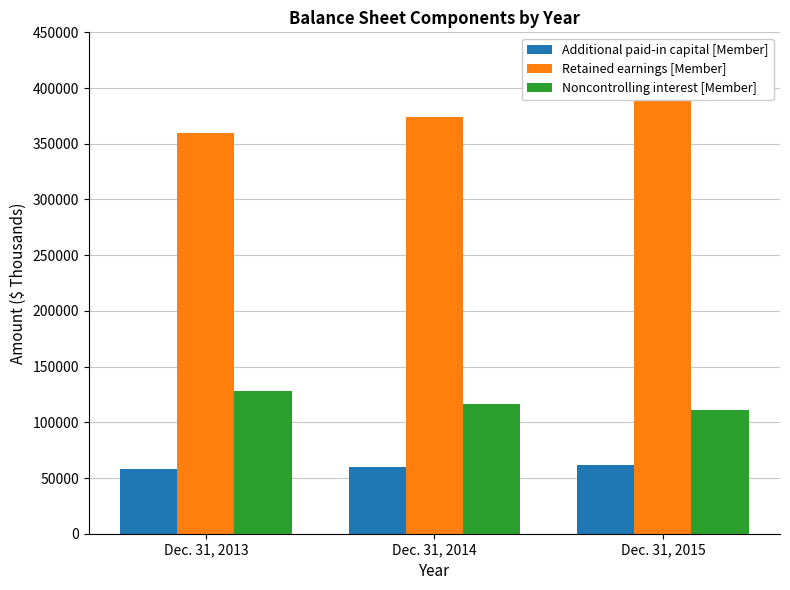

At how many categories does at least one series exceed 267873?

3